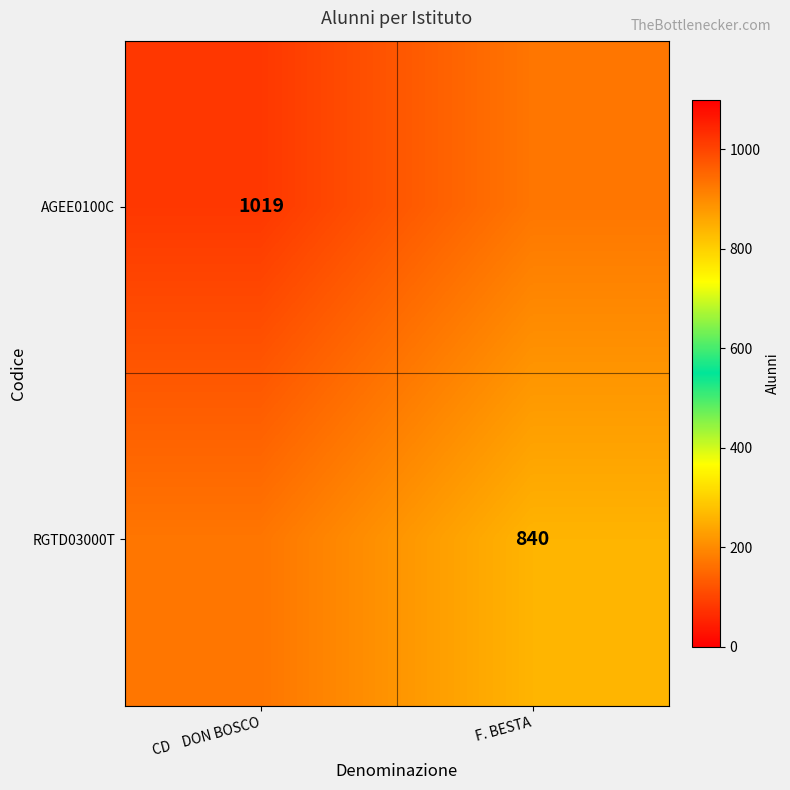

What is the total value across all series at F. BESTA?

1769.5